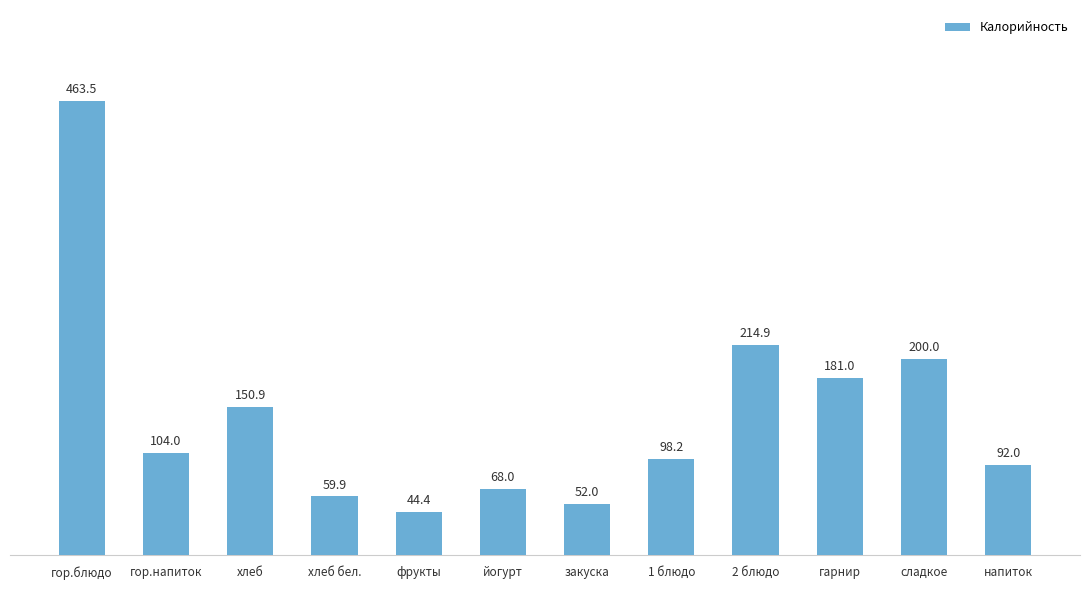

Reading left to right, what are all the values shown in this chart?

463.5	104.0	150.9	59.9	44.4	68.0	52.0	98.2	214.9	181.0	200.0	92.0